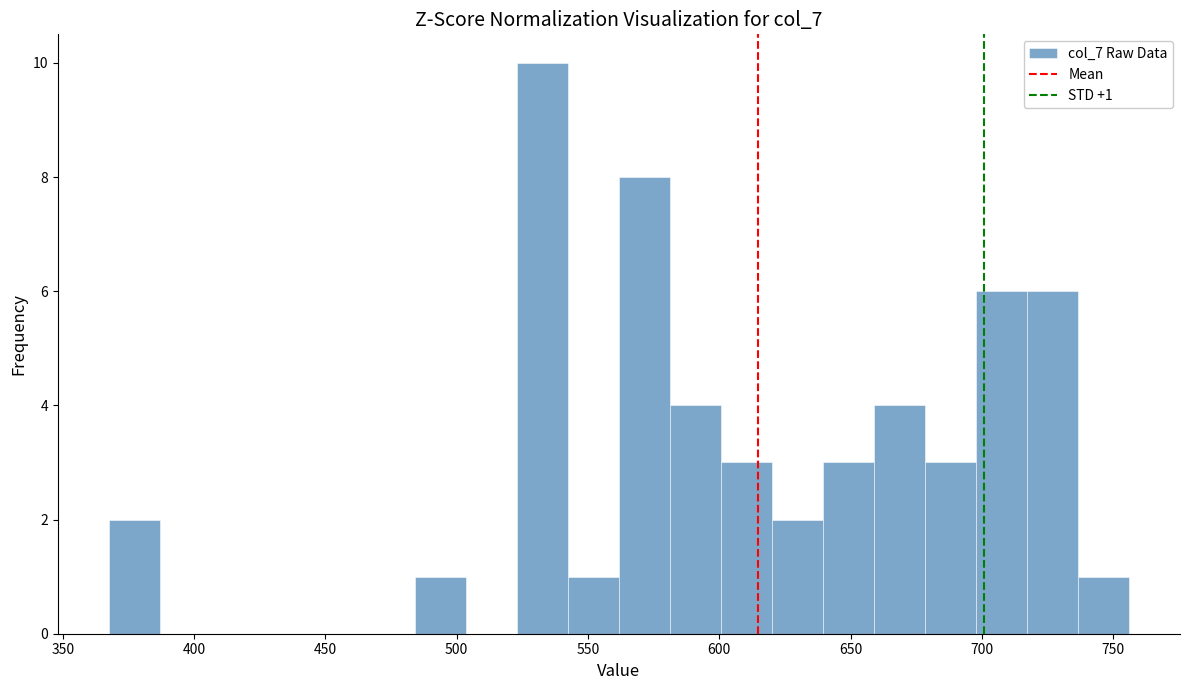

Read against the x-axis, roughly where is the centre of the tallest bar?

535